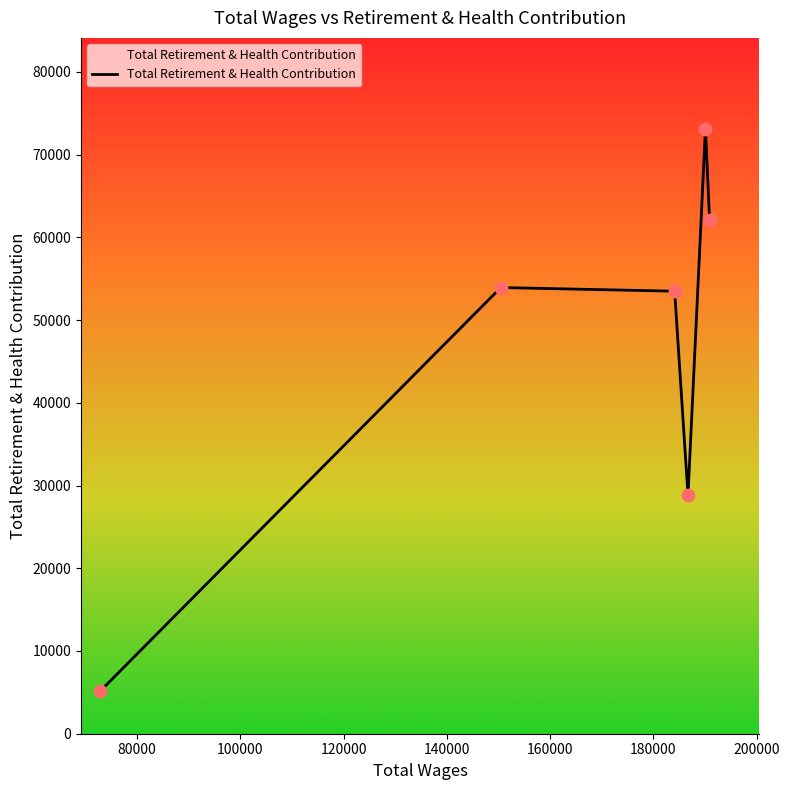

What is the average value?

46093